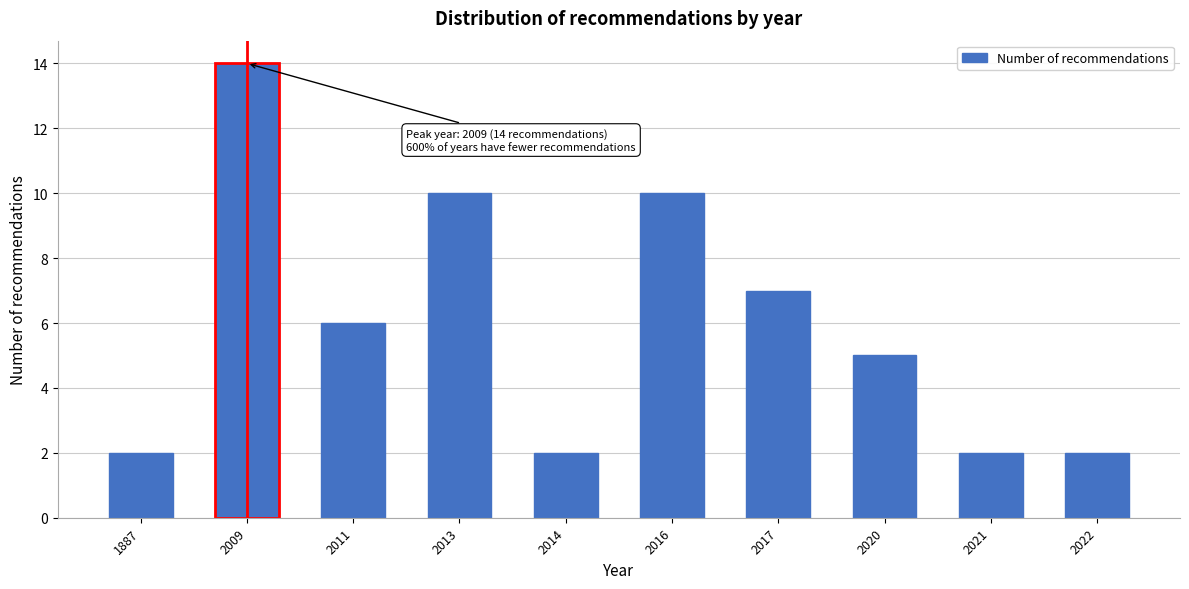

Reading right to left, list all the values displayed in this chart.

2	2	5	7	10	2	10	6	14	2